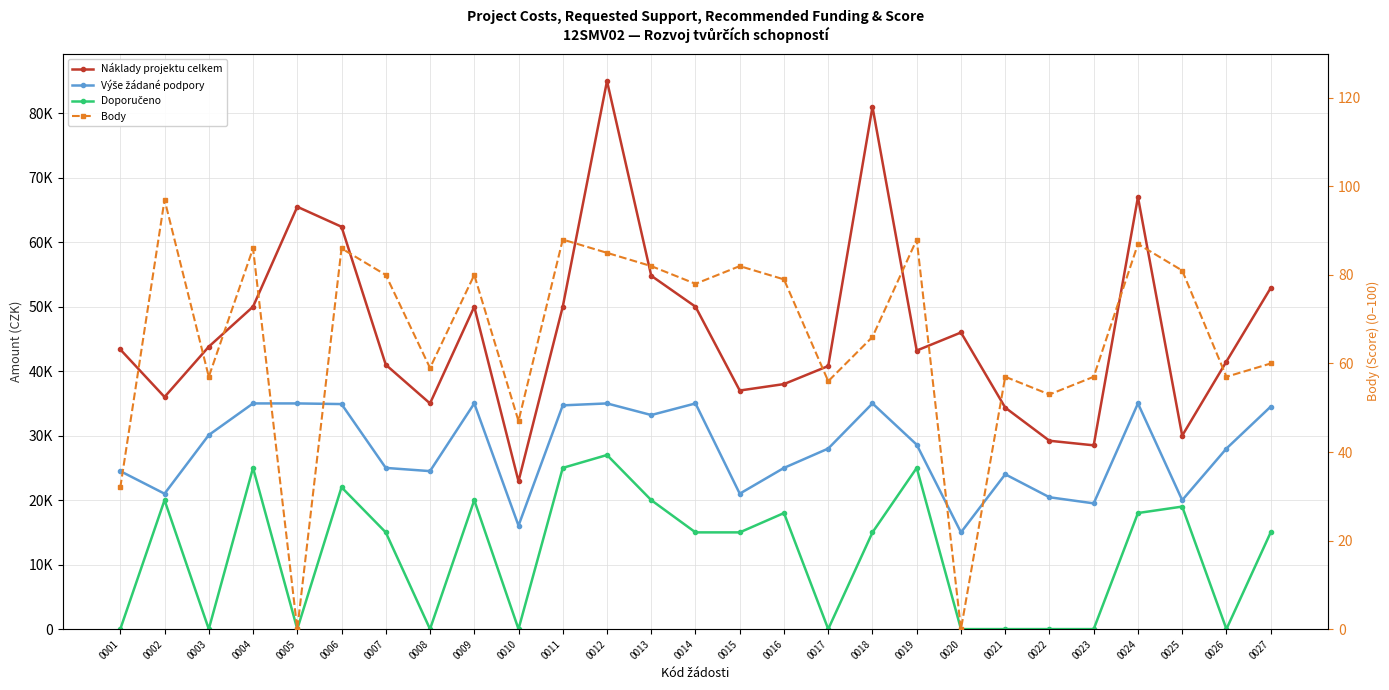

What is the value of the Body point at the 12th from the left?

85